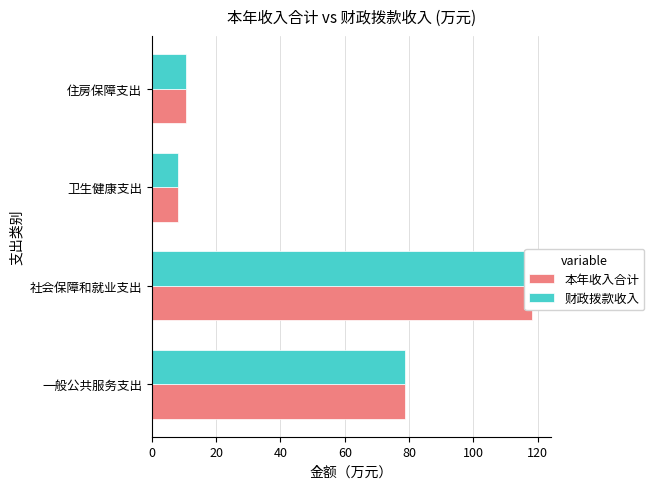

Which series has the largest total across all categories?

本年收入合计